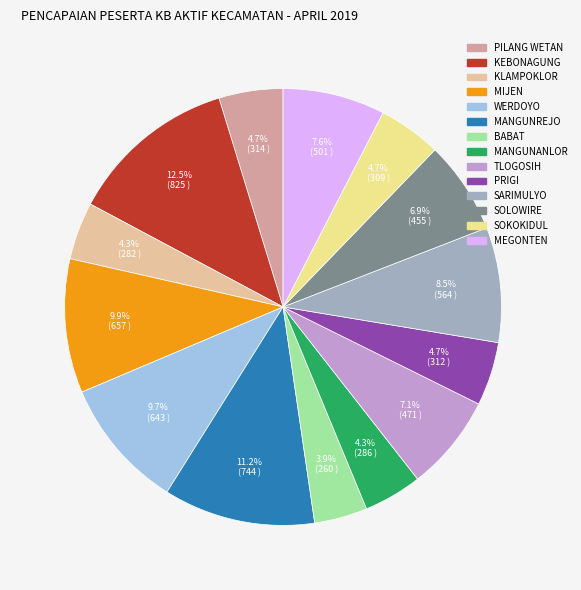

Is there any slice that represents more than half of the pie?

No